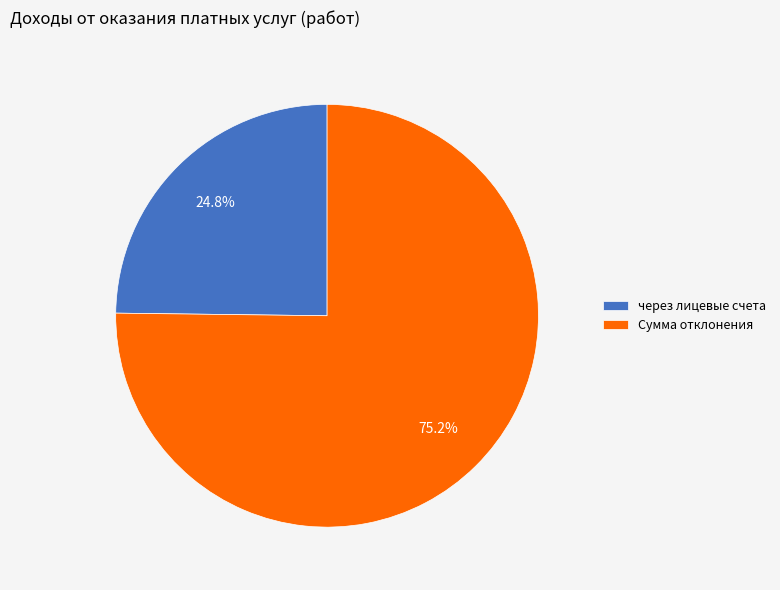

To the nearest percent, what is the average slice percentage?

50%